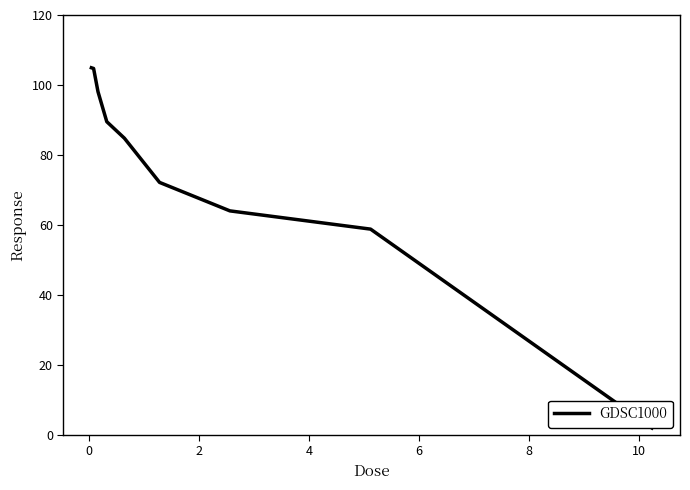

True or false: there are more than 1 points higher than both neighbors.

False